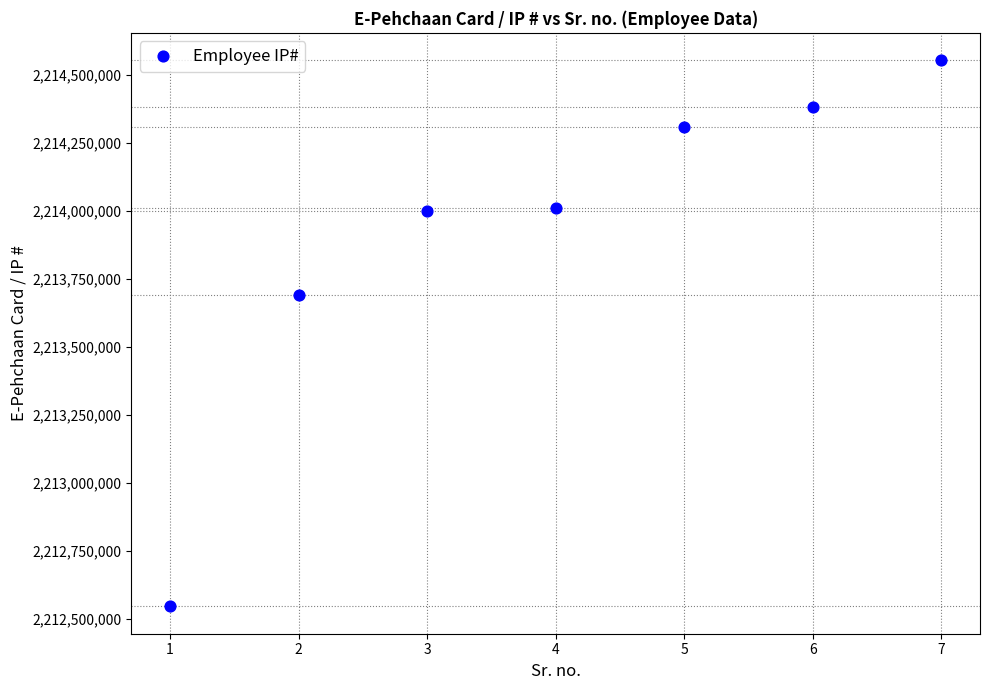

What Y value in the scatter plot is closest to 2213550187?

2213689645